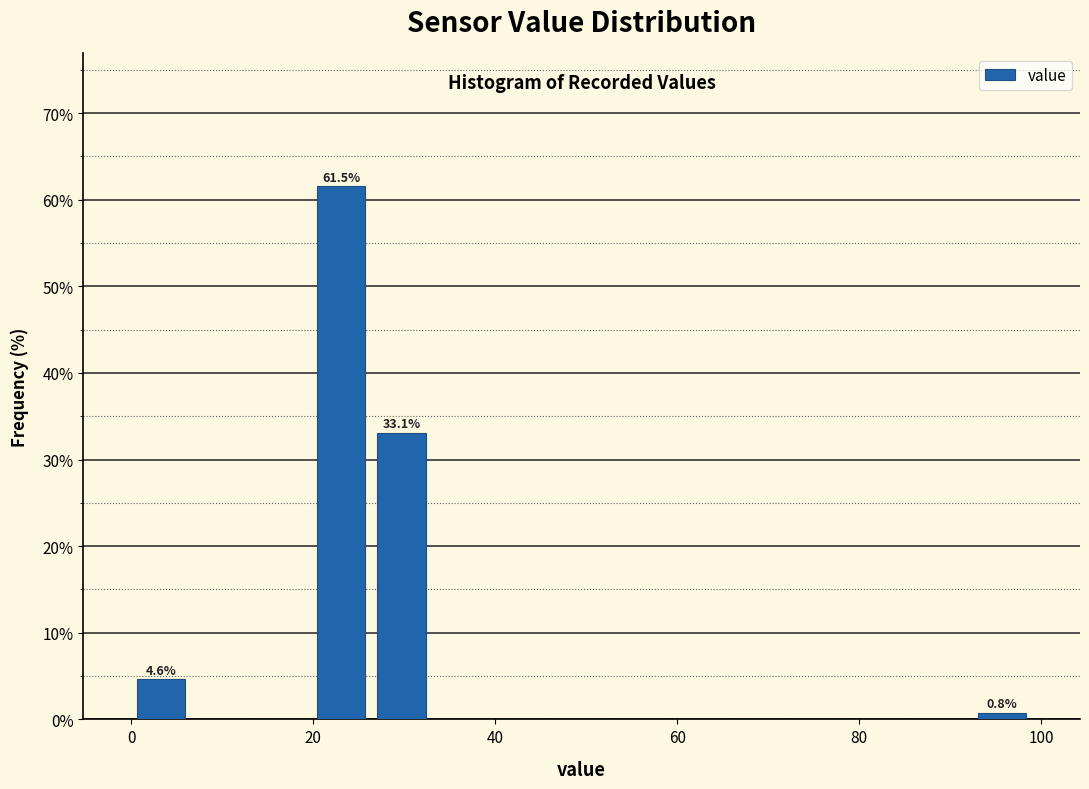

Read against the x-axis, roughly where is the centre of the tallest bar?

24